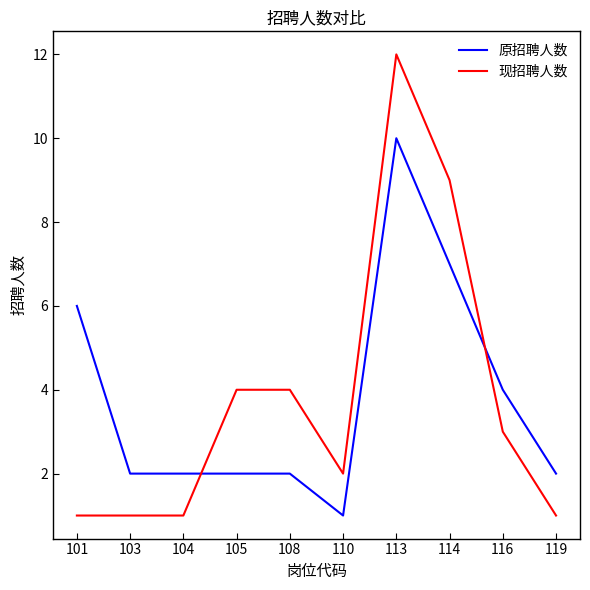

Reading left to right, transcribe all the data shown in this chart.

原招聘人数: 101=6	103=2	104=2	105=2	108=2	110=1	113=10	114=7	116=4	119=2
现招聘人数: 101=1	103=1	104=1	105=4	108=4	110=2	113=12	114=9	116=3	119=1